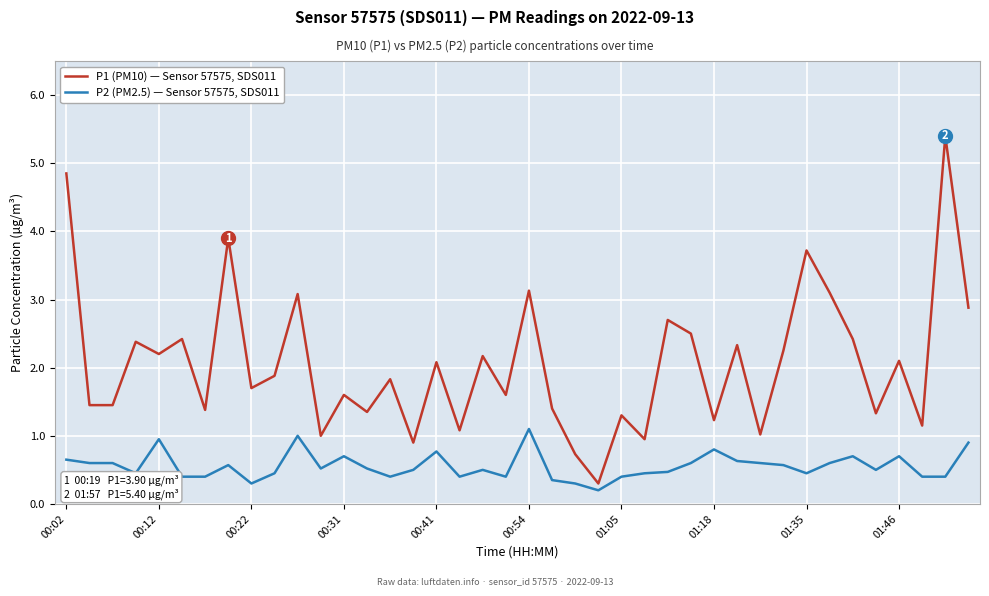

What is the maximum value shown in the chart?

5.4